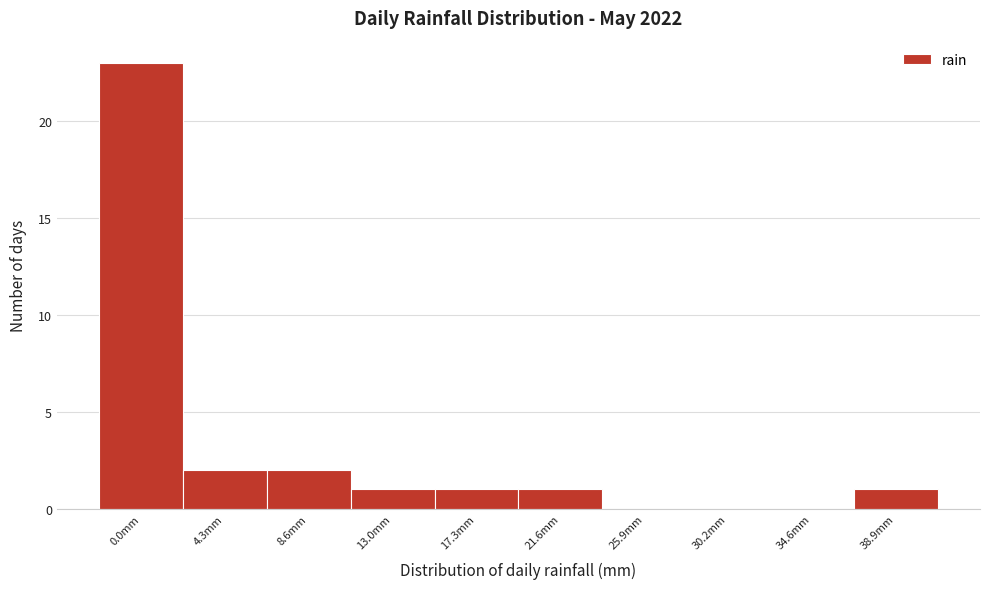

Reading left to right, transcribe all the data shown in this chart.

0.0mm=23	4.3mm=2	8.6mm=2	13.0mm=1	17.3mm=1	21.6mm=1	25.9mm=0	30.2mm=0	34.6mm=0	38.9mm=1